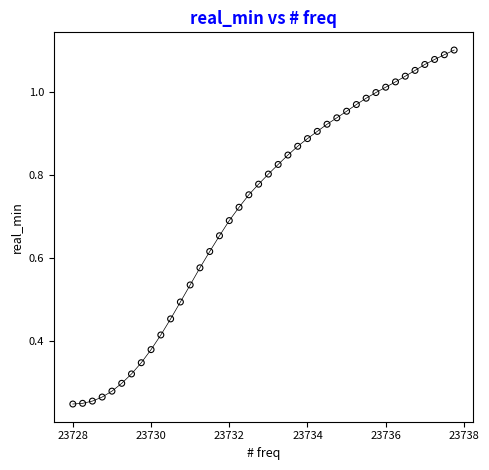

What is the range of X values (max minus min)?

9.8